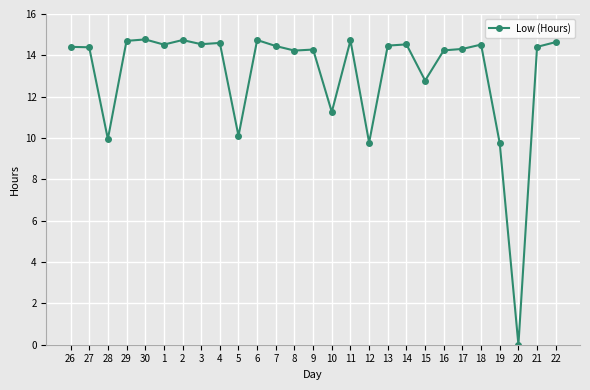

What is the approximate value at 11?

14.7